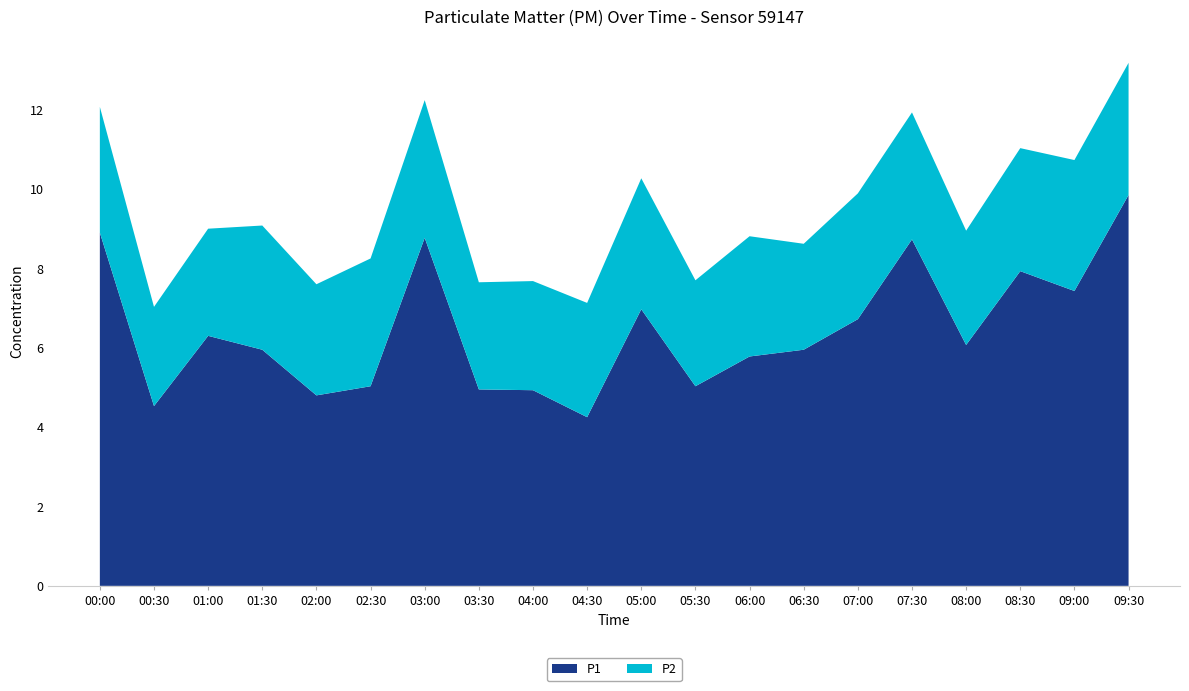

Reading left to right, list all the values displayed in this chart.

P1: 8.9	4.5	6.3	6.0	4.8	5.0	8.8	5.0	4.9	4.2	7.0	5.0	5.8	6.0	6.7	8.7	6.1	7.9	7.4	9.8
P2: 3.2	2.5	2.7	3.1	2.8	3.2	3.5	2.7	2.8	2.9	3.3	2.7	3.0	2.7	3.2	3.2	2.9	3.1	3.3	3.3